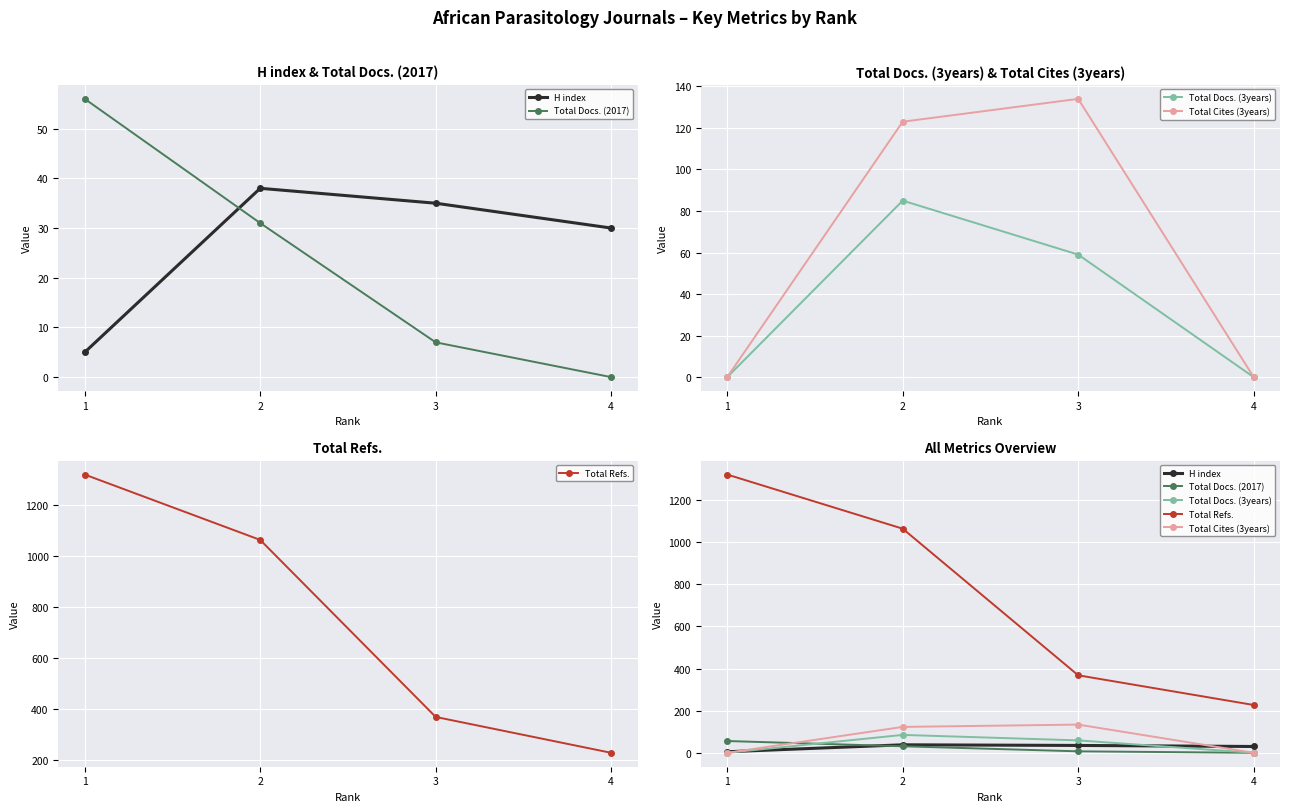

Which has a higher value, 4 or 3?

3